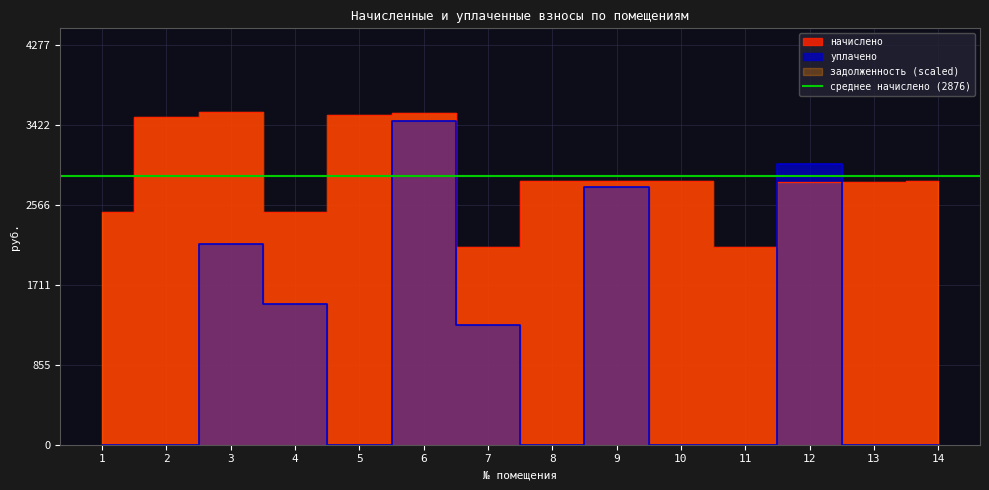

Where do начислено and уплачено first cross each other?

11 and 12